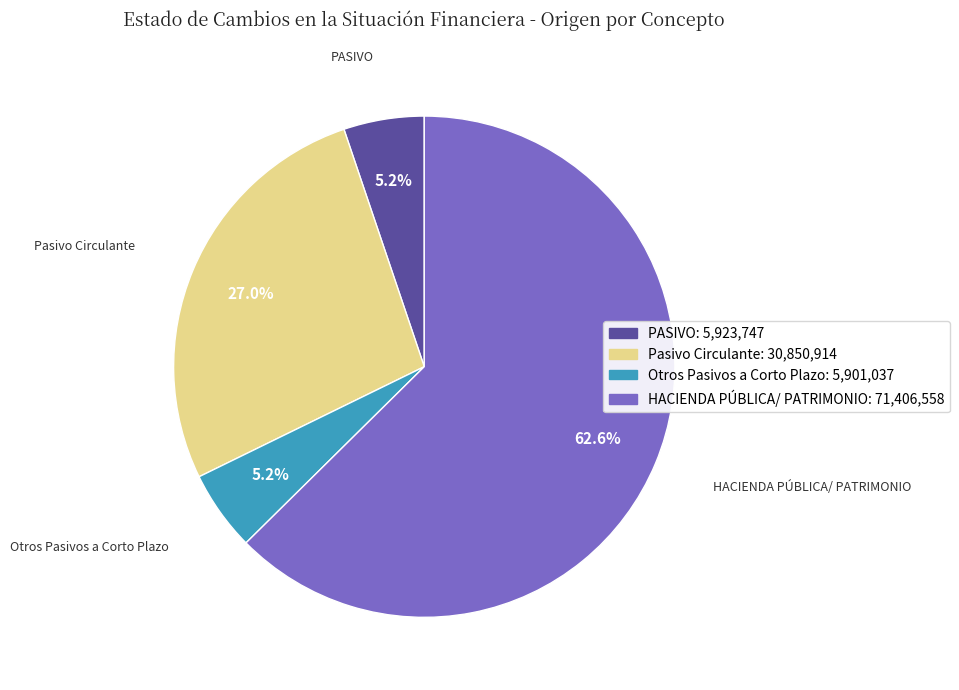

The HACIENDA PÚBLICA/ PATRIMONIO slice represents 63% of the pie. True or false?

True